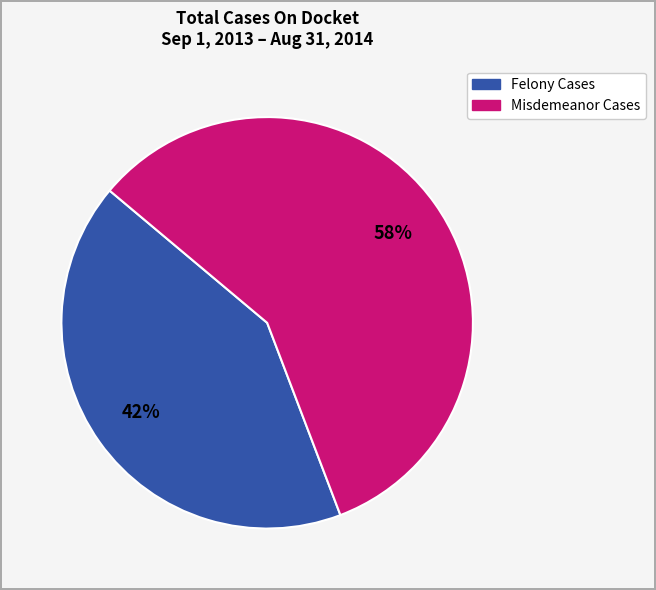

Does any single category account for the majority?

Yes